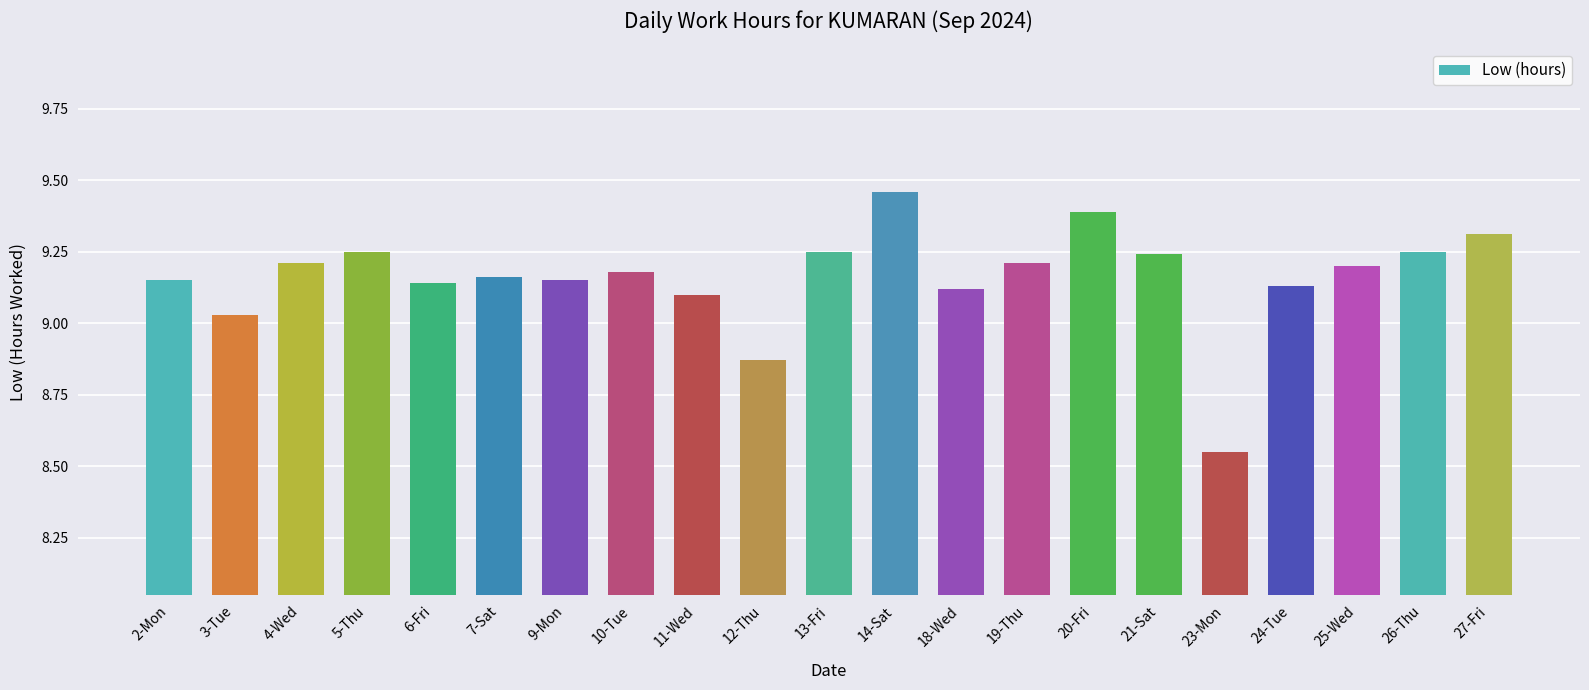

At which label does the data first exceed 9?

2-Mon